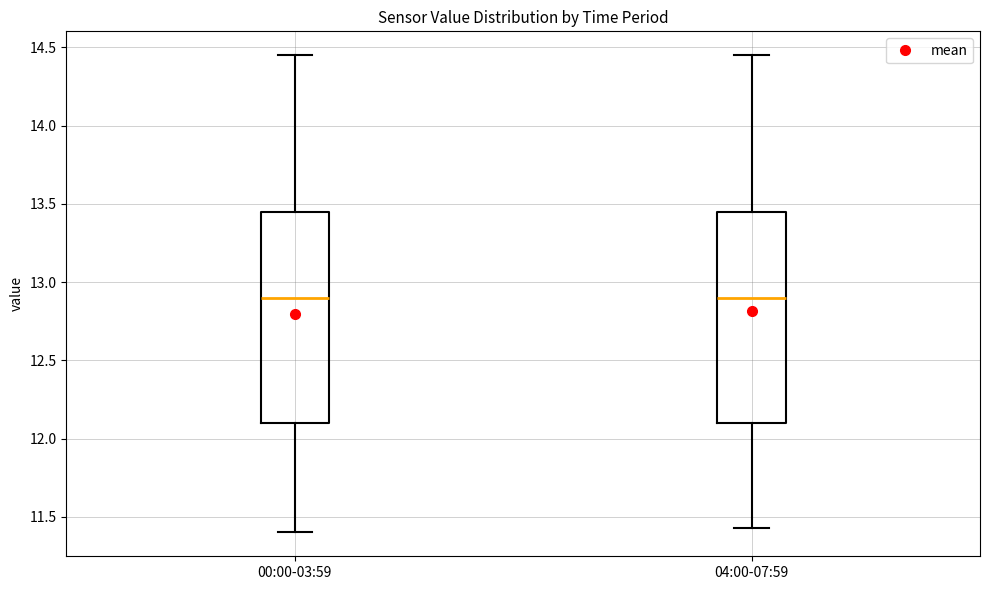

Reading left to right, read every box against the y-axis: the position of its median line, the range the box covers, and the ends of its whiskers. The values are not printed on the chart, so give them approximately, as read against the axis.

00:00-03:59: median 12.90, box 12.10 to 13.45, whiskers 11.40 to 14.45
04:00-07:59: median 12.90, box 12.10 to 13.45, whiskers 11.45 to 14.45